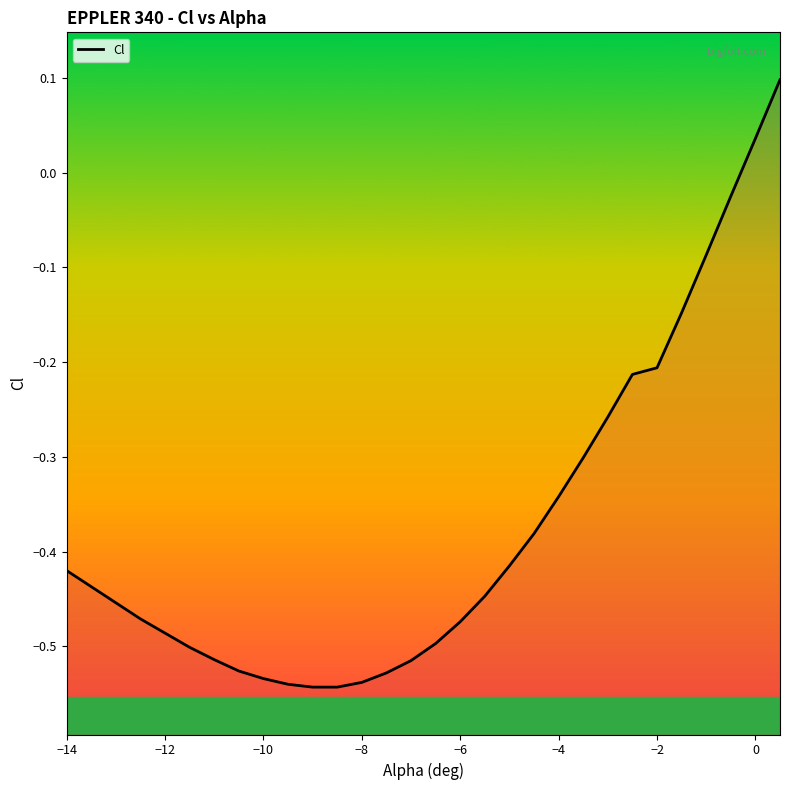

Reading left to right, list all the values displayed in this chart.

-0.4	-0.4	-0.5	-0.5	-0.5	-0.5	-0.5	-0.5	-0.5	-0.5	-0.5	-0.5	-0.5	-0.5	-0.5	-0.5	-0.5	-0.4	-0.4	-0.4	-0.3	-0.3	-0.3	-0.2	-0.2	-0.1	-0.1	-0.0	0.0	0.1